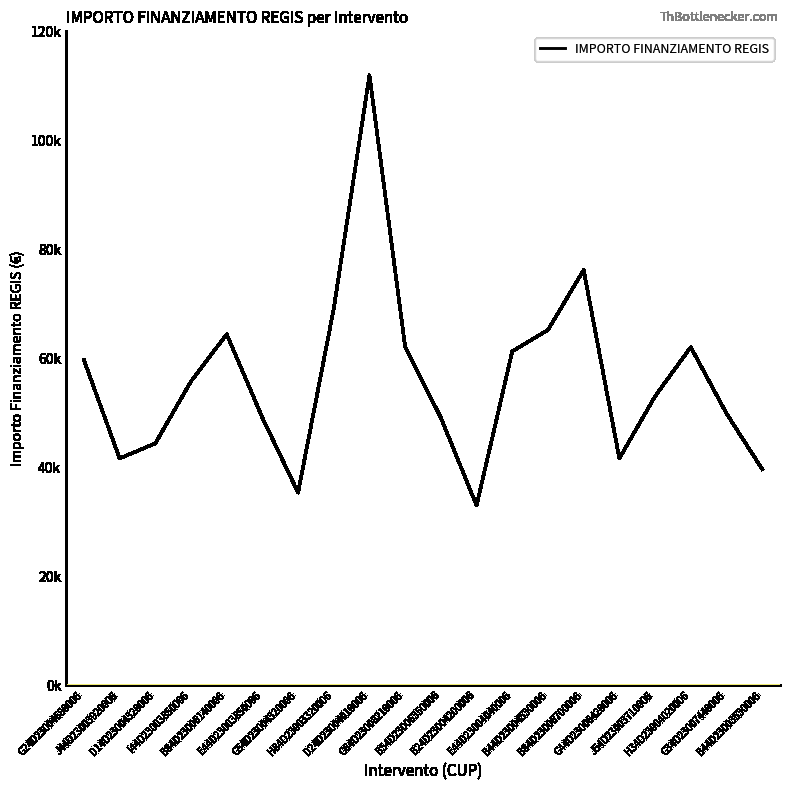

Is this an area chart (filled region under the line)?

No